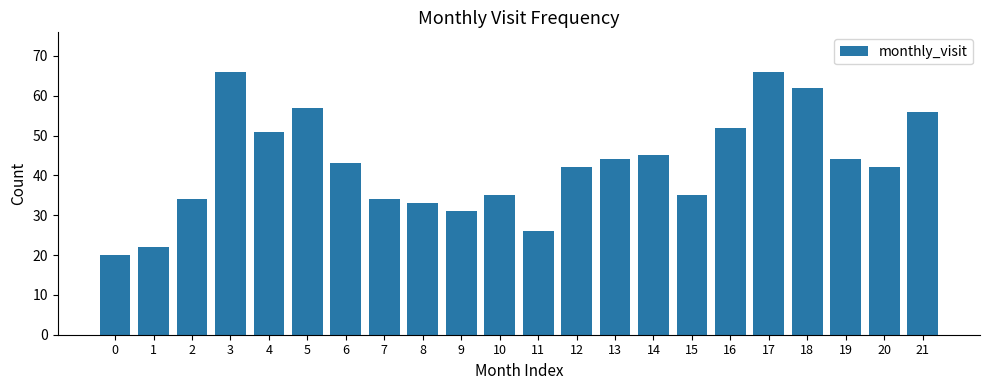

What is the ratio of the value at 10 to the value at 18?

0.6